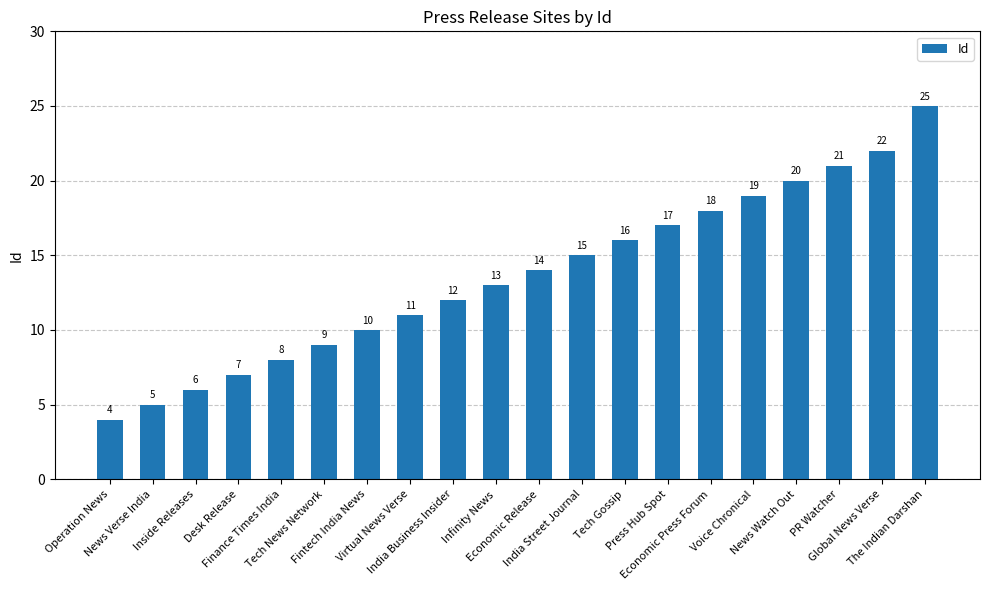

What is the smallest value displayed?

4